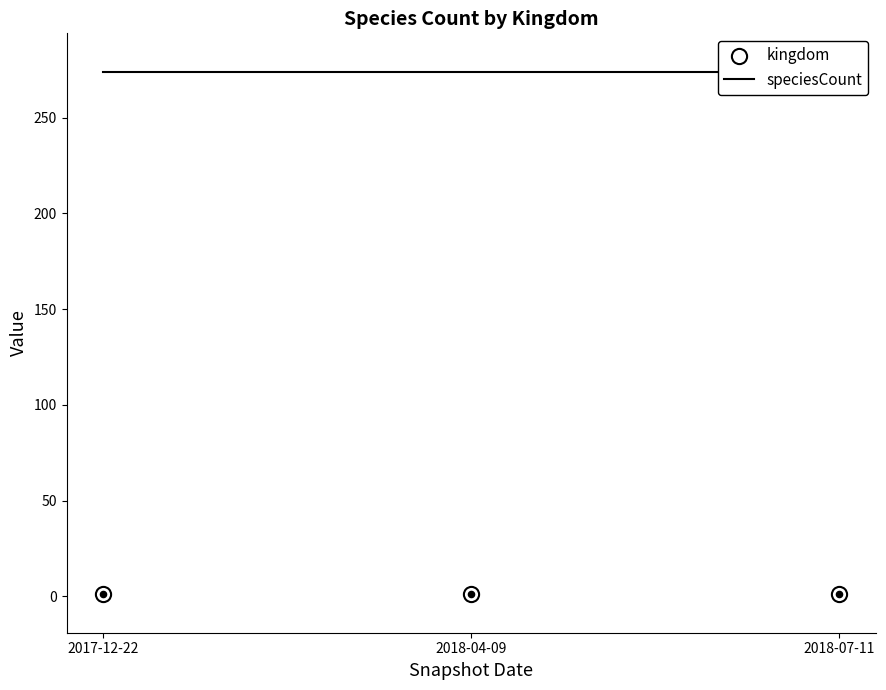

Which series contains the highest Y value?

speciesCount